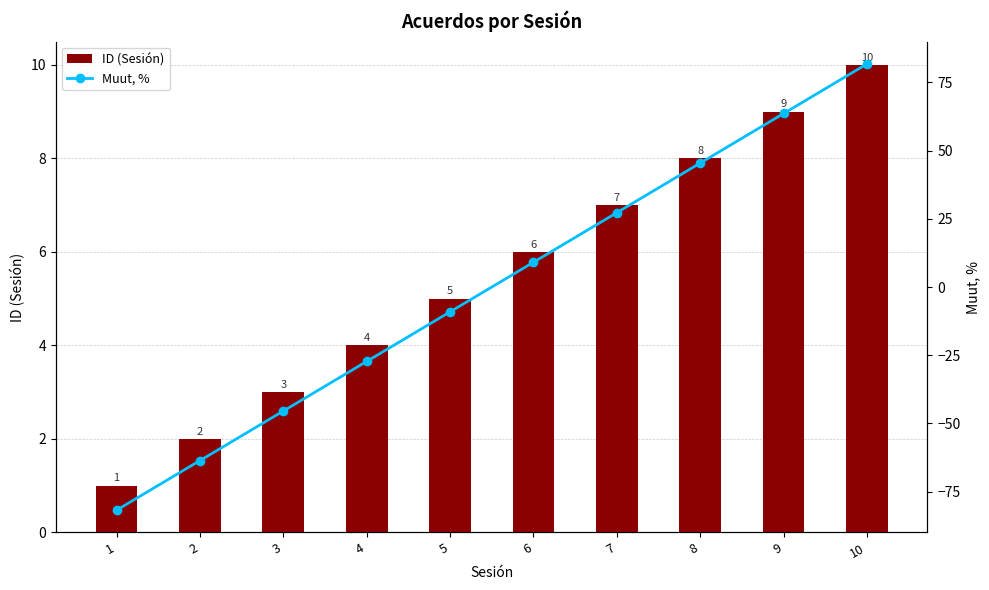

How many data points in Muut, % are above 9?

5